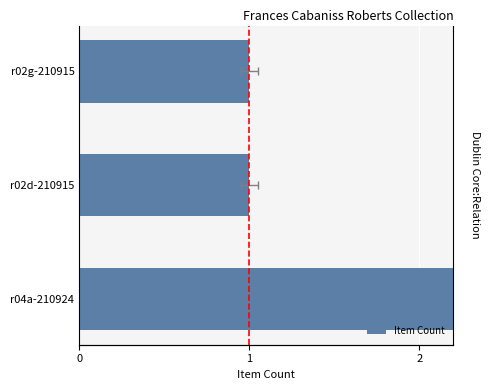

List the labels in order of value, largest first.

r04a-210924, r02d-210915, r02g-210915